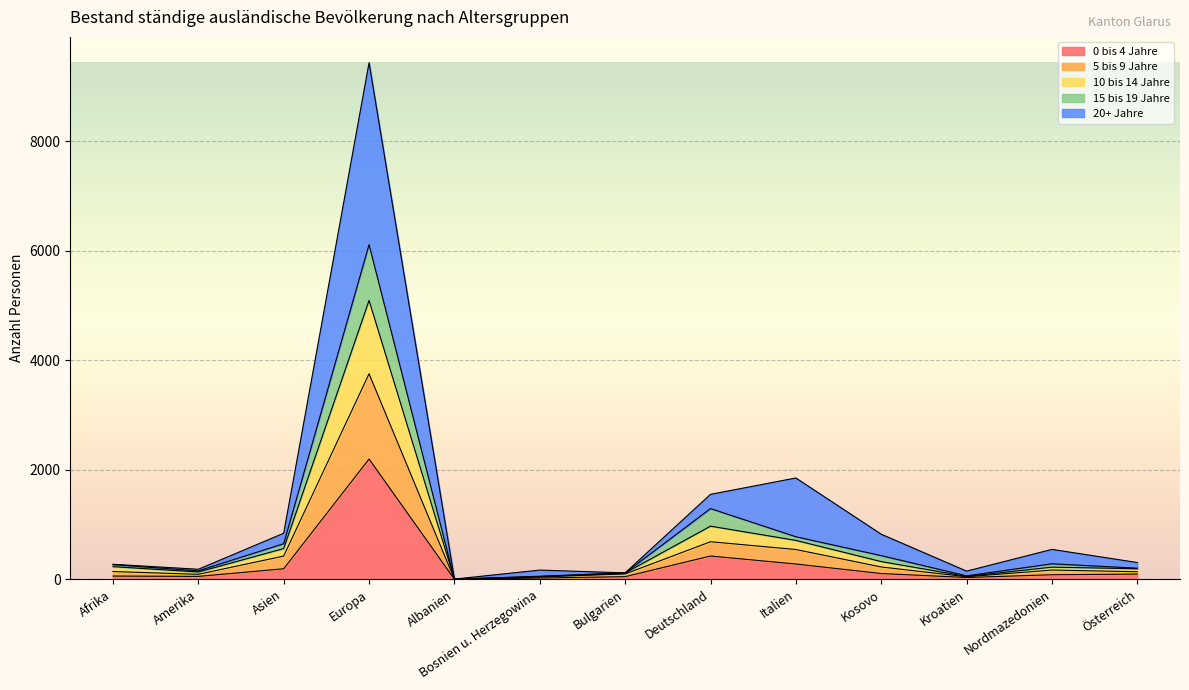

At which label does 5 bis 9 Jahre reach its minimum?

Albanien